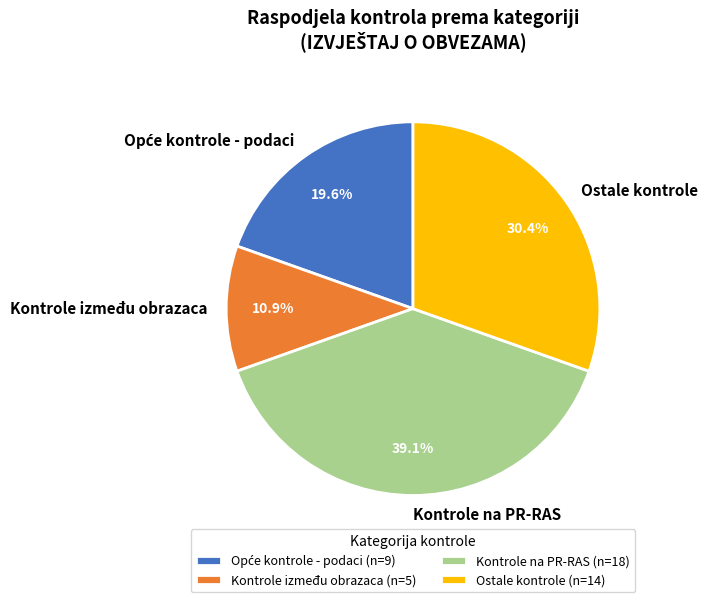

Is Kontrole na PR-RAS the majority of the pie?

No